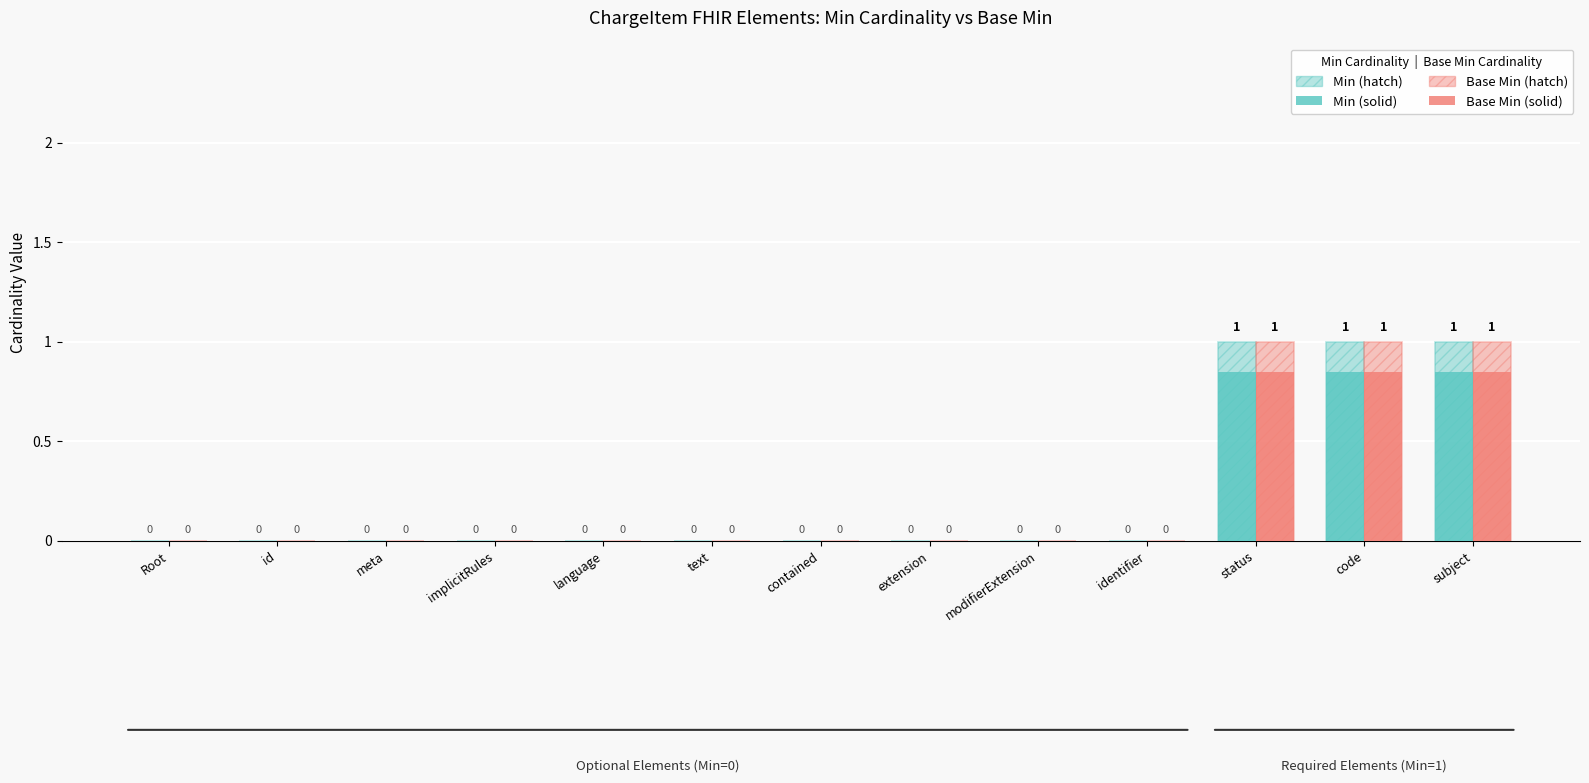

How many values in Min are above zero?

3